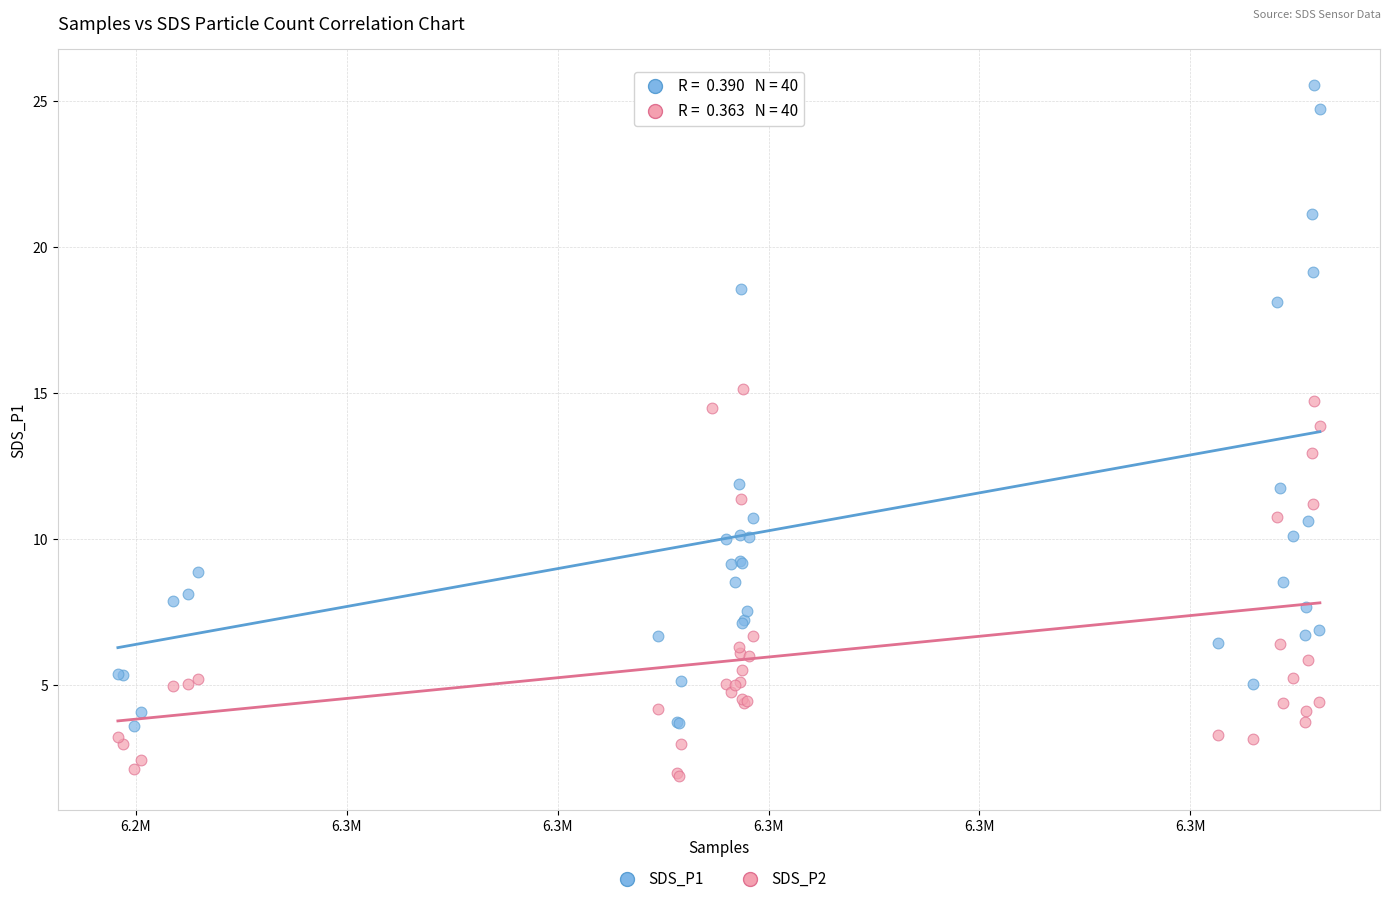

Which series reaches the maximum Y coordinate?

SDS_P1